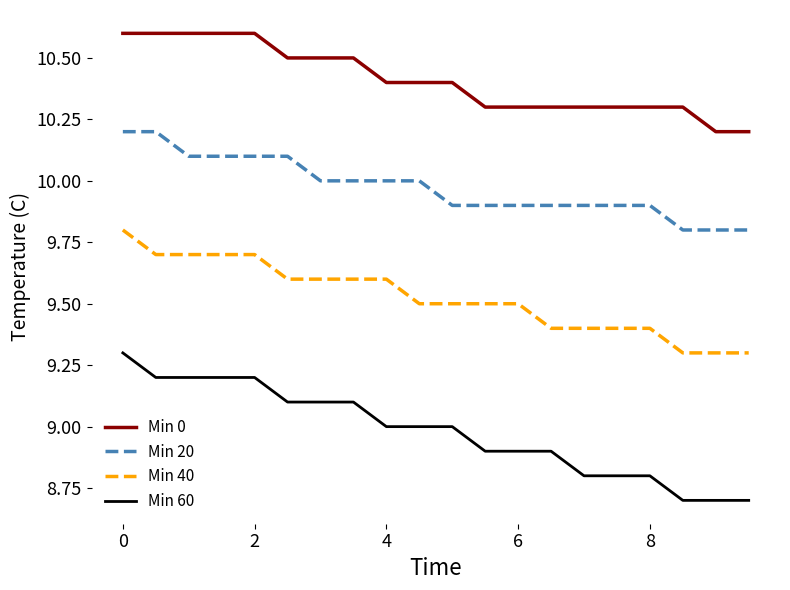

What is the difference between the maximum and minimum values in the Min 60 series?

0.6